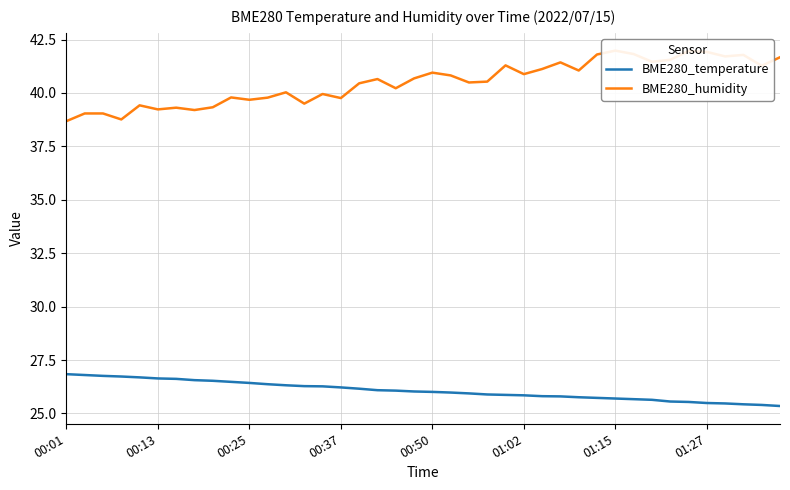

What position from the left is 01:15?

7